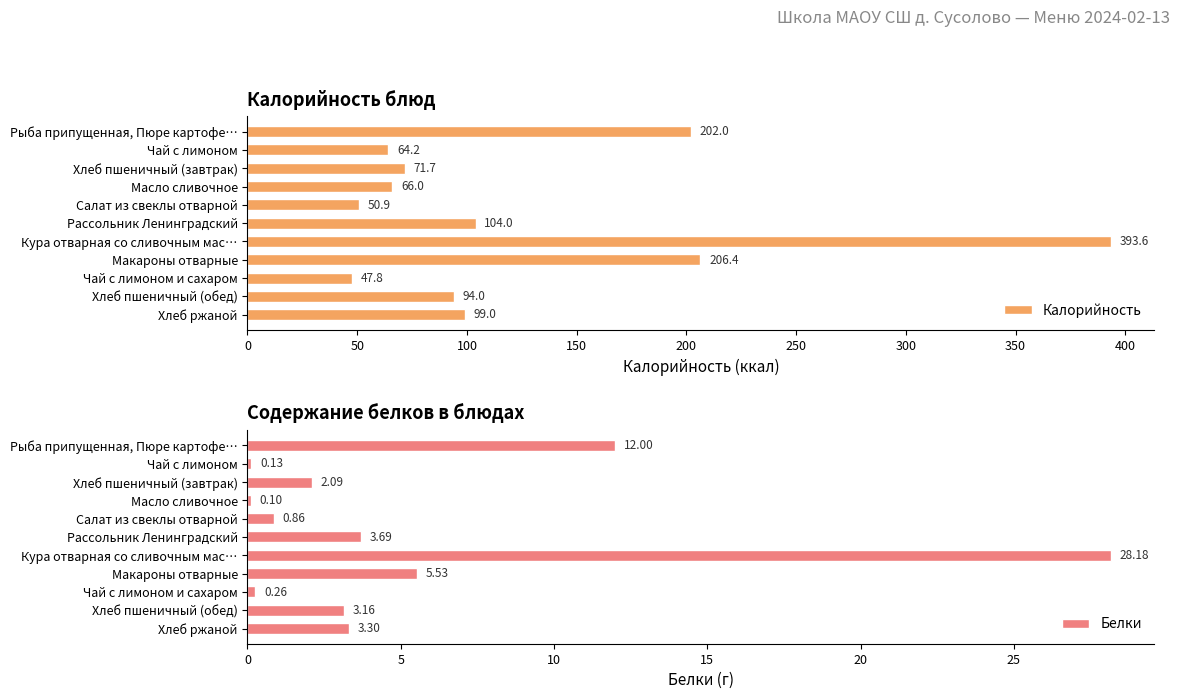

How many values in the Калорийность series exceed 94?

5